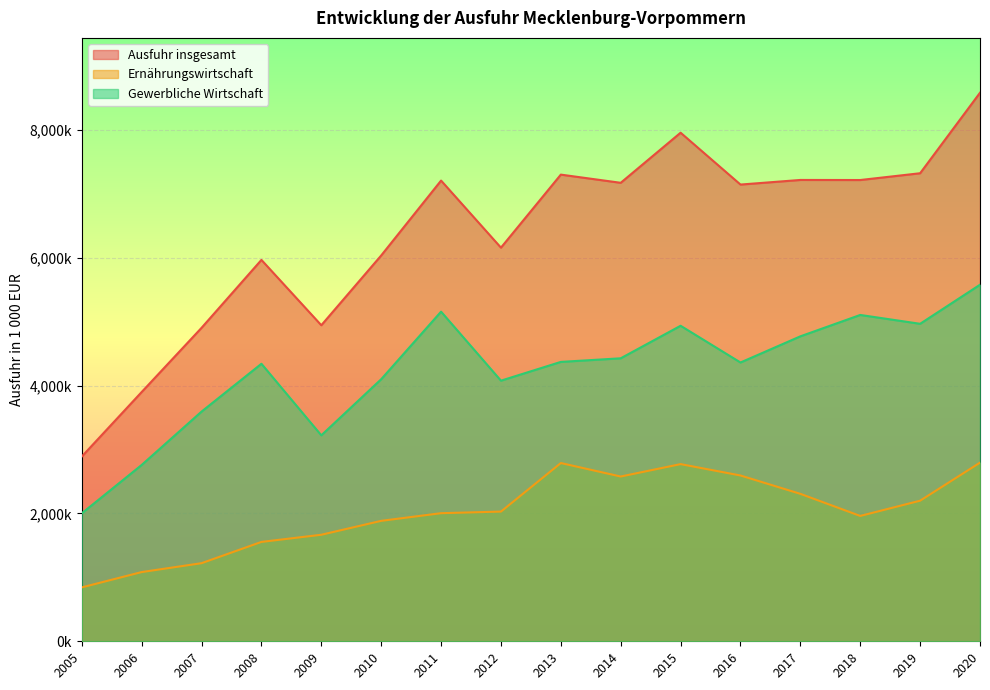

True or false: Gewerbliche Wirtschaft and Ernährungswirtschaft cross at least once.

False